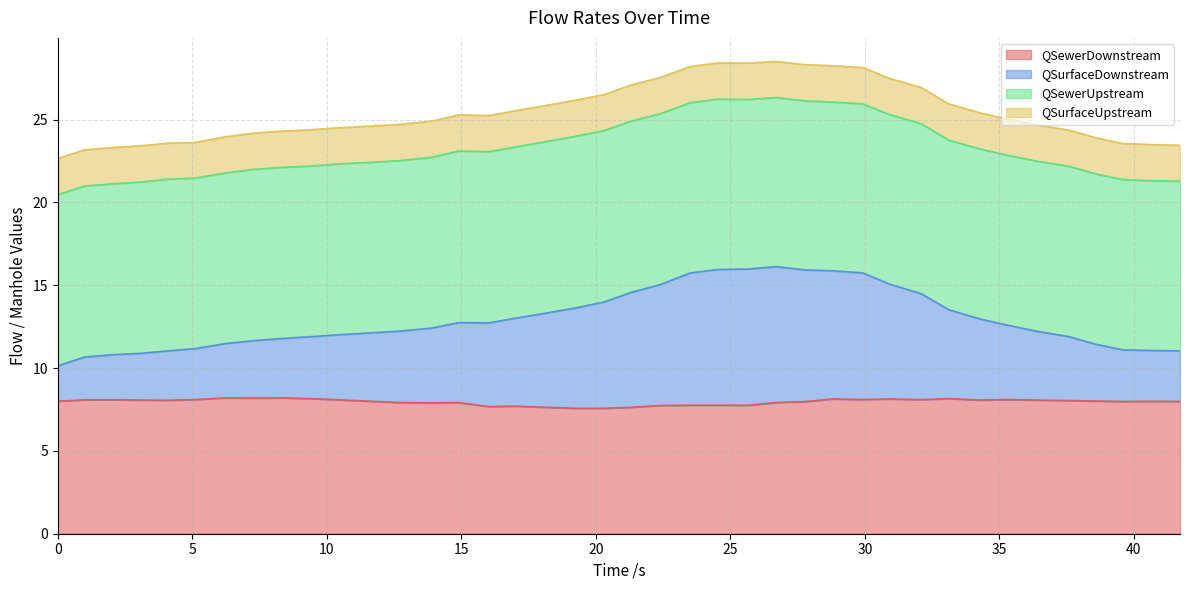

What are all the series names shown in the legend?

QSewerDownstream, QSurfaceDownstream, QSewerUpstream, QSurfaceUpstream